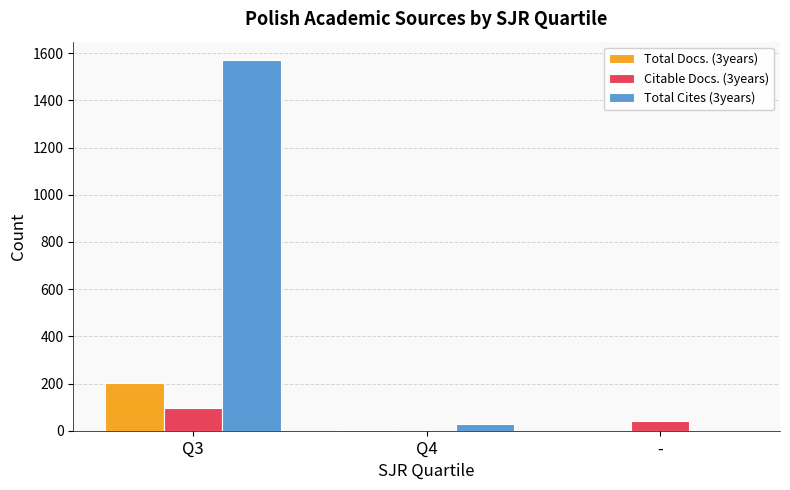

Between Q3 and Q4, which series saw the biggest shift?

Total Cites (3years)